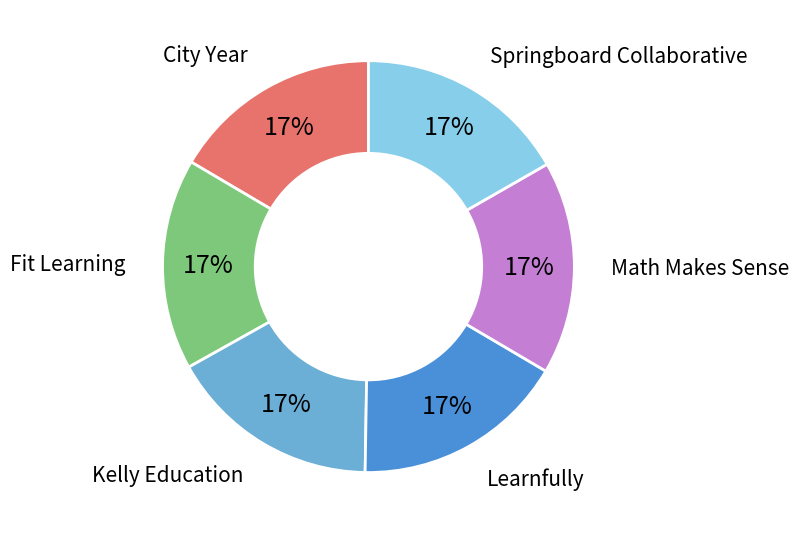

How many slices are in this pie chart?

6